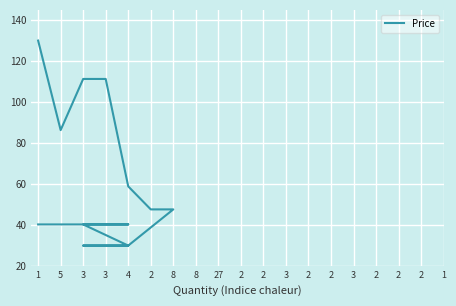

Where is the first local minimum?

5